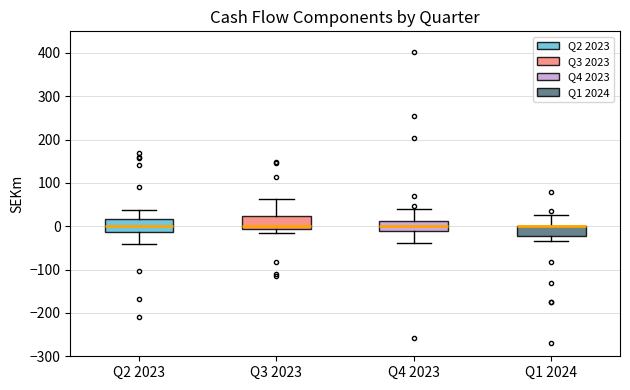

Reading left to right, read every box against the y-axis: the position of its median line, the range the box covers, and the ends of its whiskers. The values are not printed on the chart, so give them approximately, as read against the axis.

Q2 2023: median 0, box -10 to 20, whiskers -40 to 40
Q3 2023: median 0, box -10 to 20, whiskers -20 to 60
Q4 2023: median 0, box -10 to 10, whiskers -40 to 40
Q1 2024: median 0 (drawn on the box's upper edge), box -20 to 0, whiskers -30 to 30